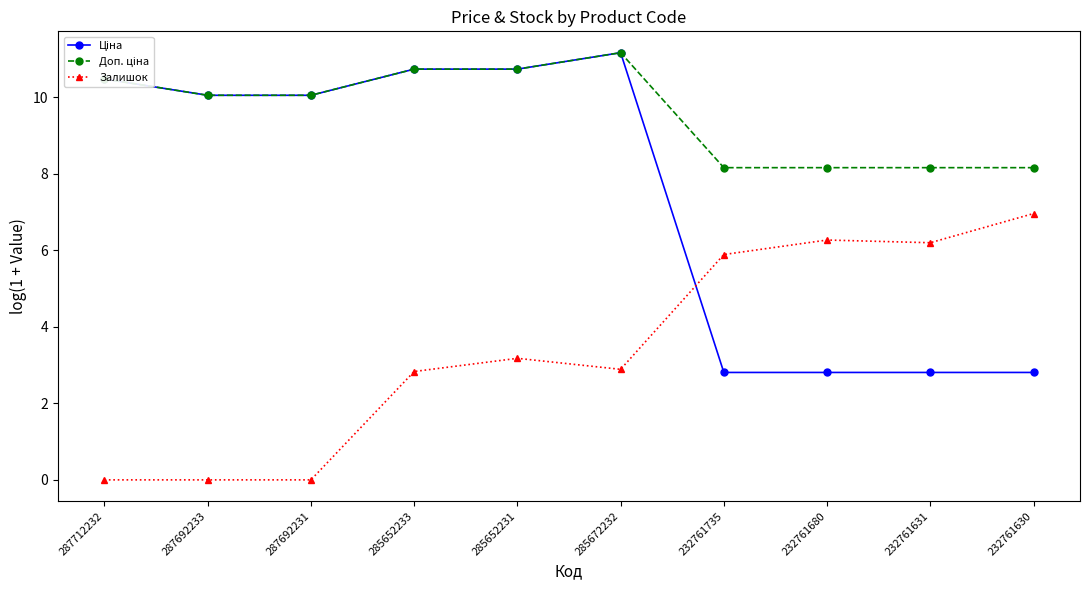

The Залишок series shows 2.0 at 232761630. True or false?

False